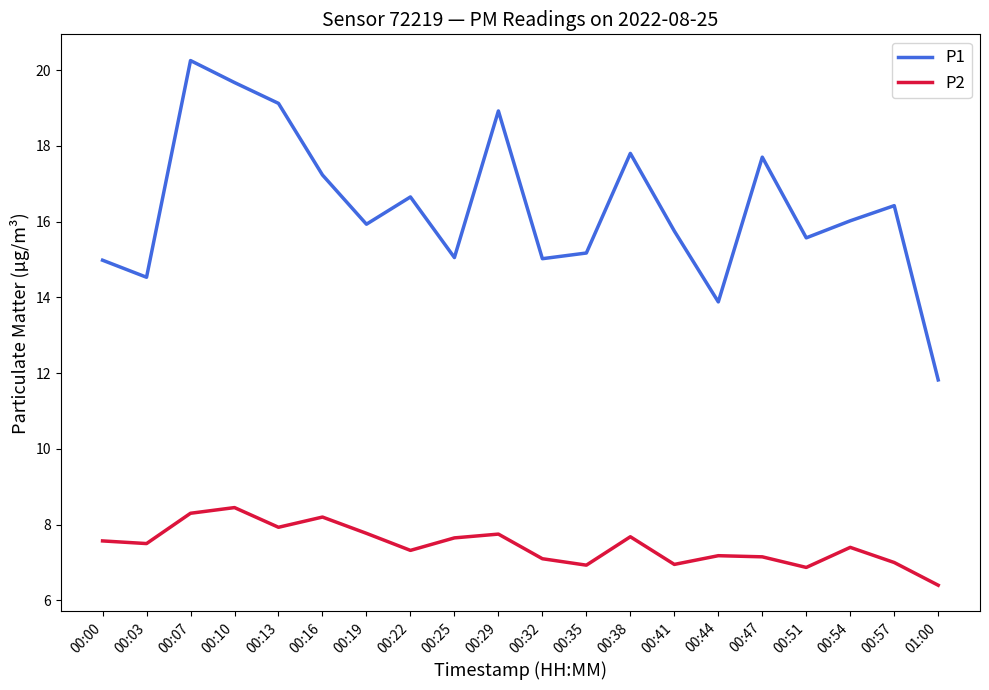

What is the sum of the P1 values at 00:35 and 00:54?

31.2